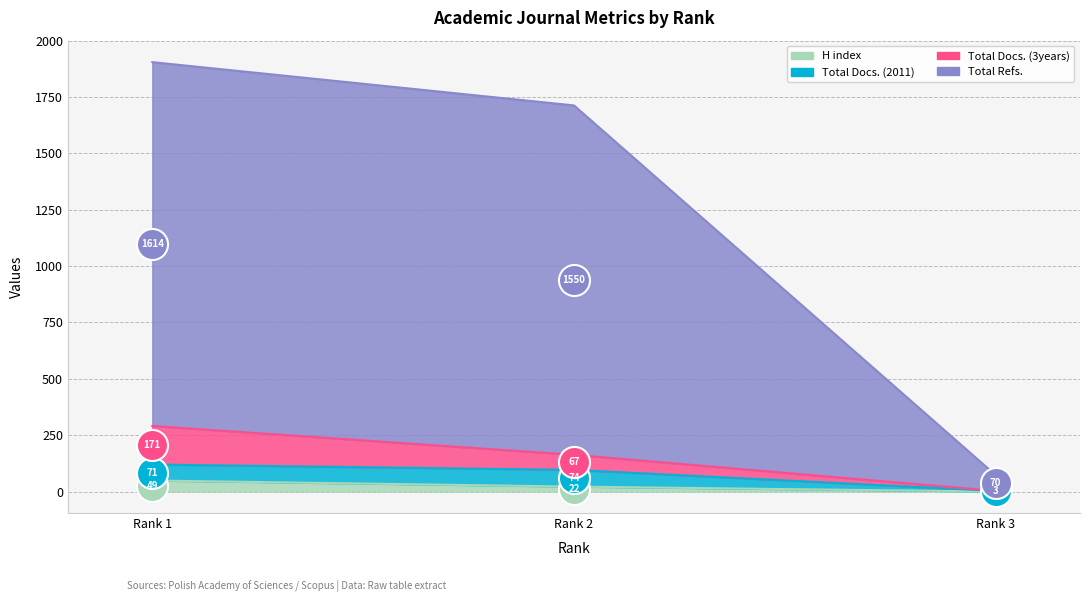

What are all the series names shown in the legend?

H index, Total Docs. (2011), Total Docs. (3years), Total Refs.